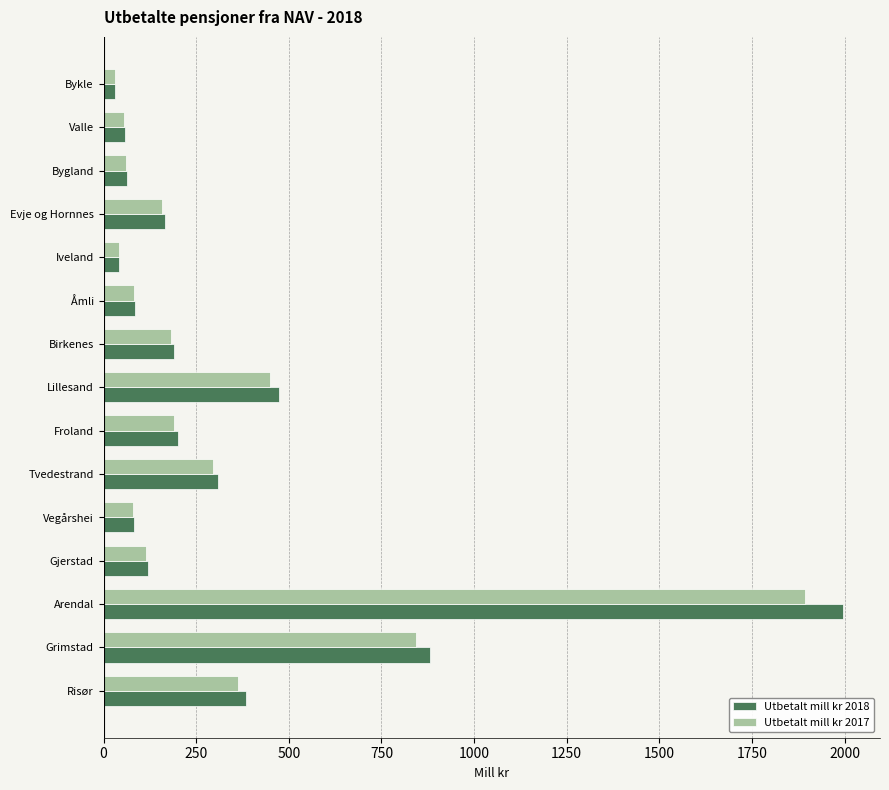

The Utbetalt mill kr 2017 series shows 119.0 at Tvedestrand. True or false?

False